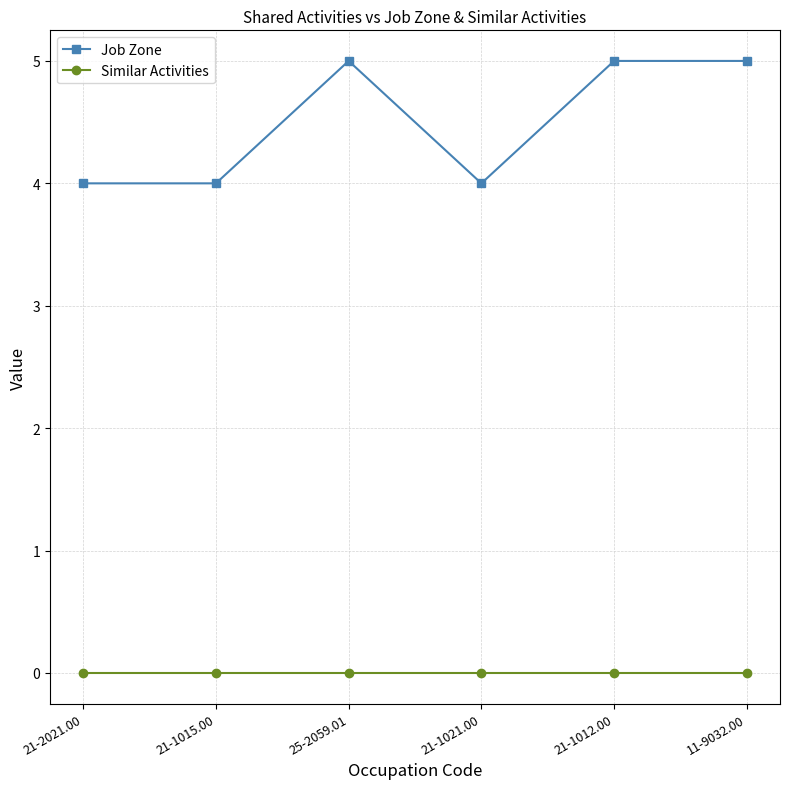

What is the label of the 4th point from the right?

25-2059.01